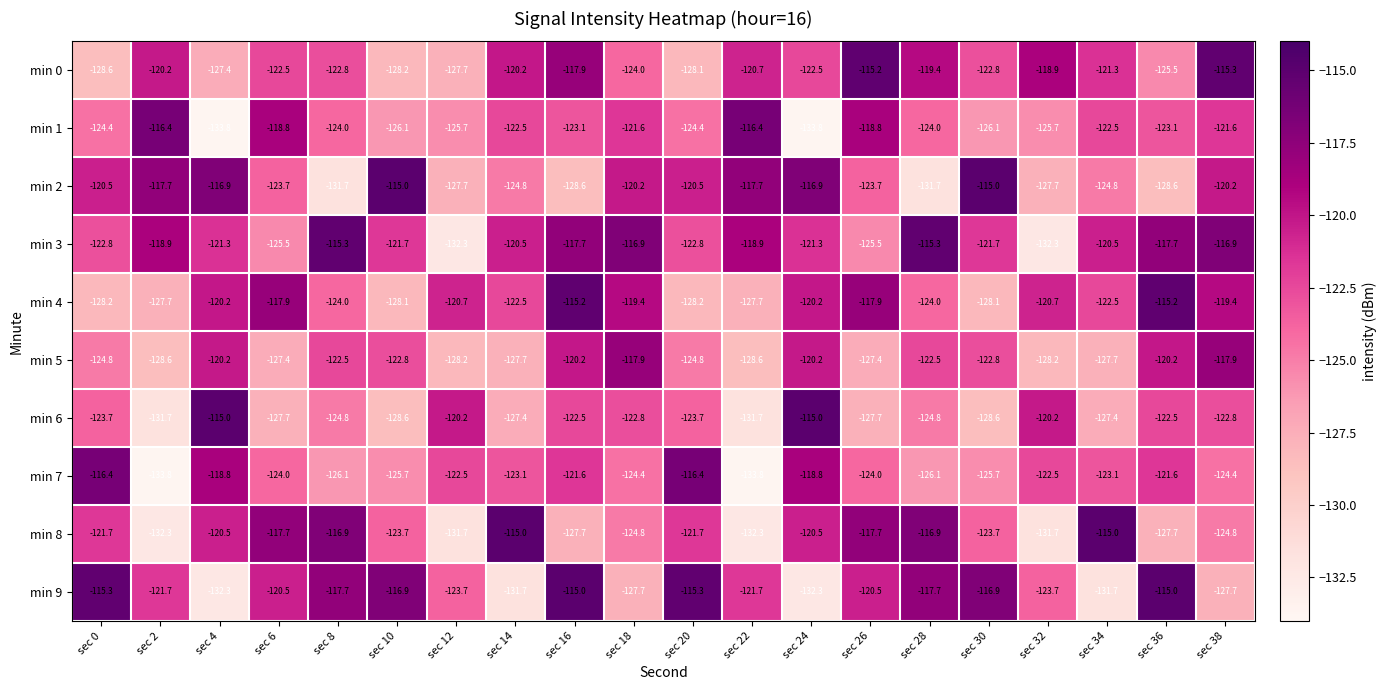

Read the min 6 value at sec 8.

-124.8